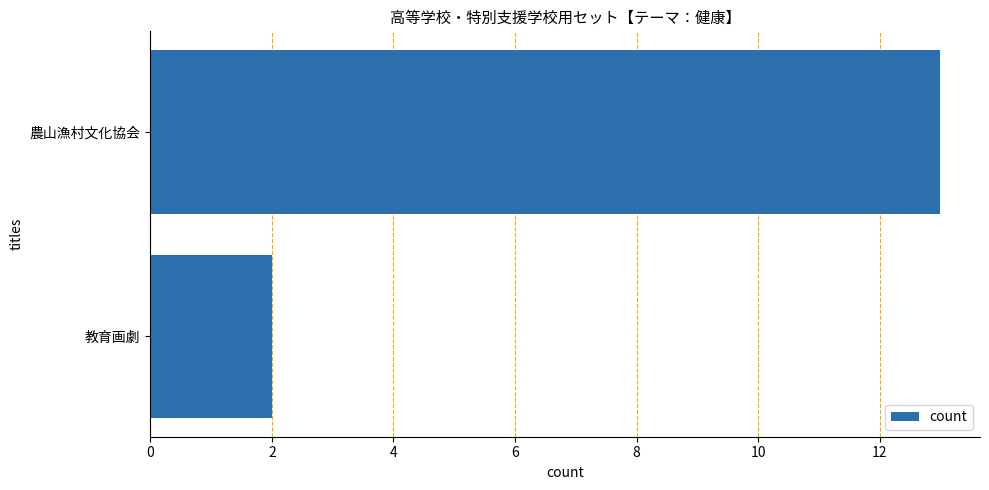

How many series are shown in this chart?

1